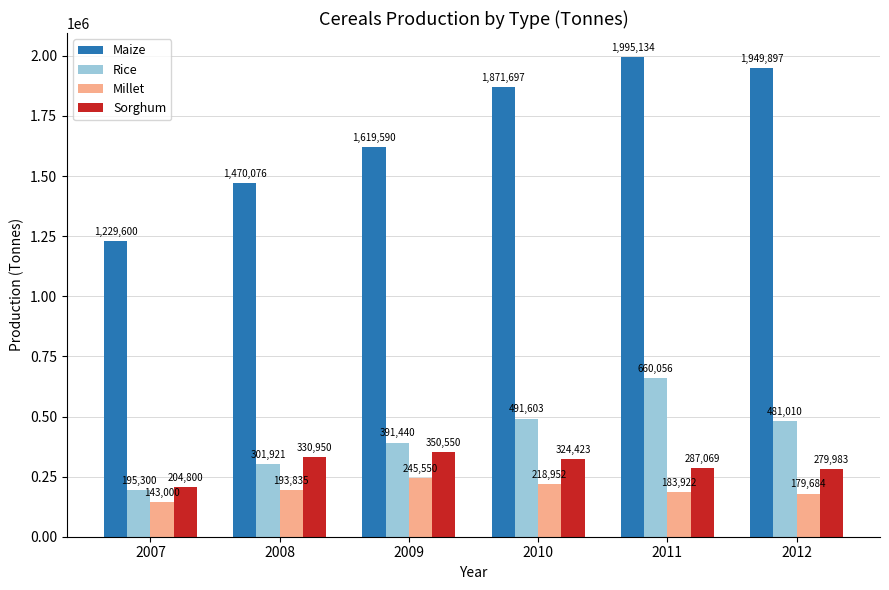

List the labels in order of Millet value, smallest first.

2007, 2012, 2011, 2008, 2010, 2009